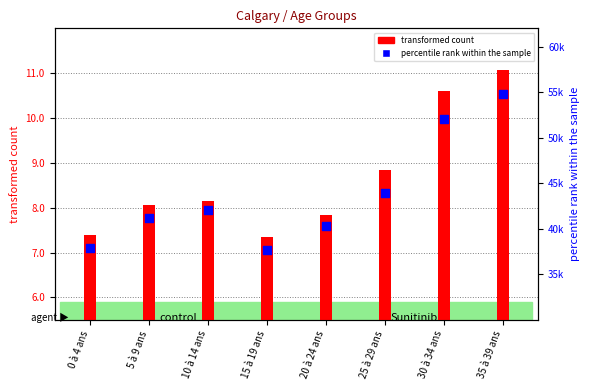

Is the value of transformed count at 0 à 4 ans greater than the value of percentile rank within the sample at 20 à 24 ans?

Yes